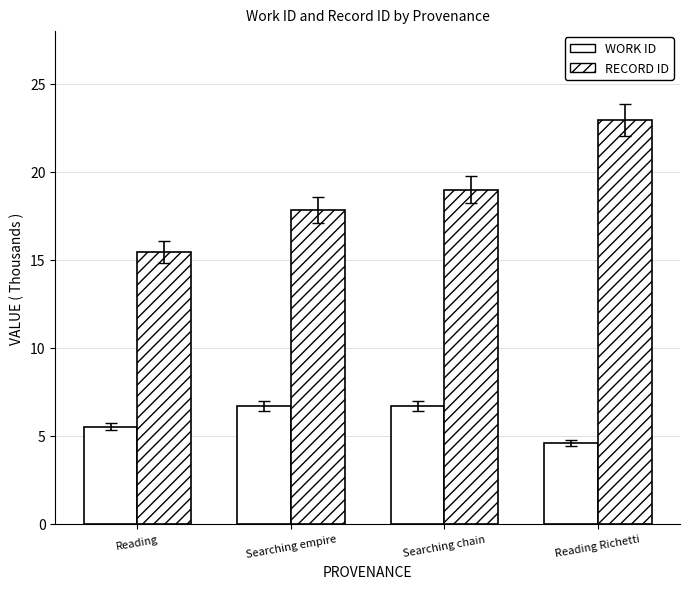

How many bars are there in each group?

2